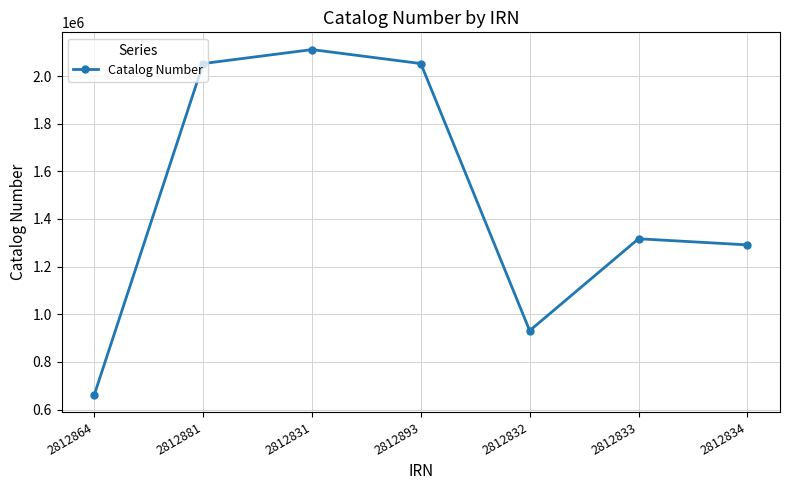

What is the change in value from 2812893 to 2812832?

-1121169